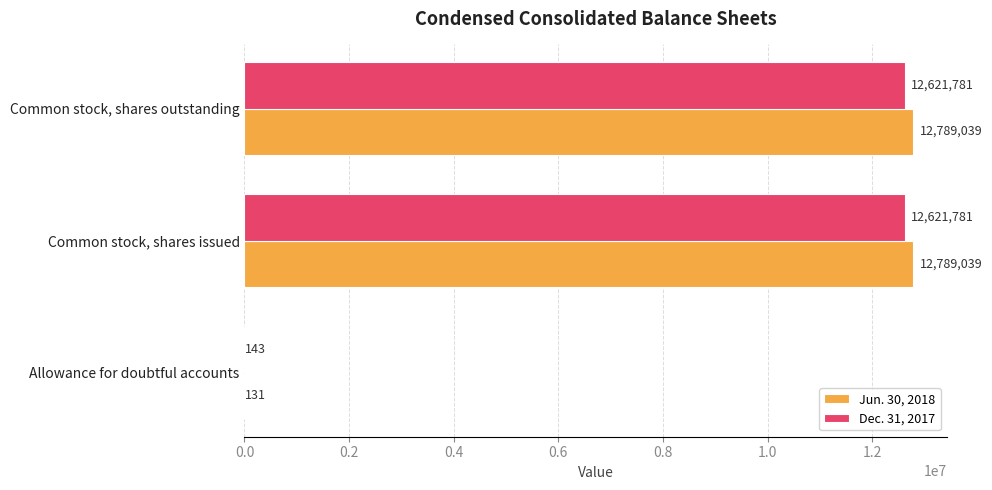

What is the greatest value displayed?

12789039